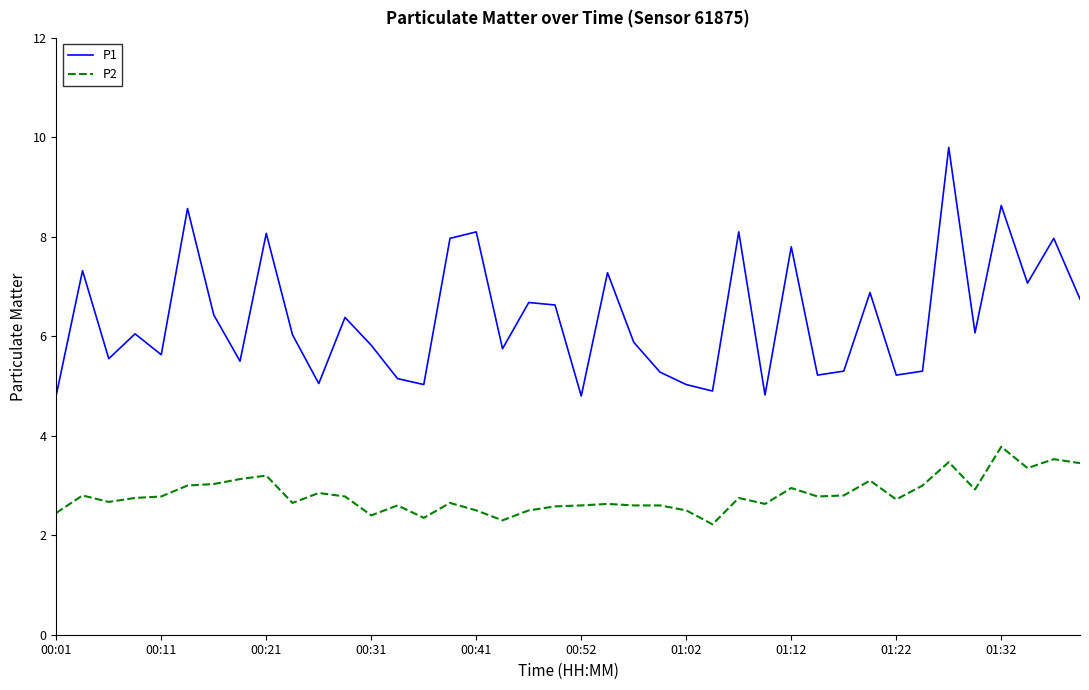

True or false: P2 and P1 cross at least once.

False